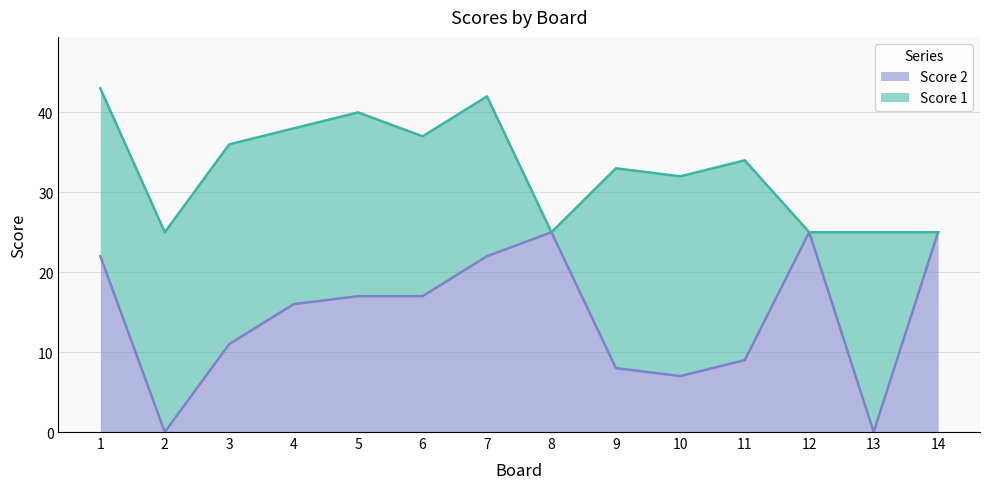

Which has a higher value, 3 or 10?

3